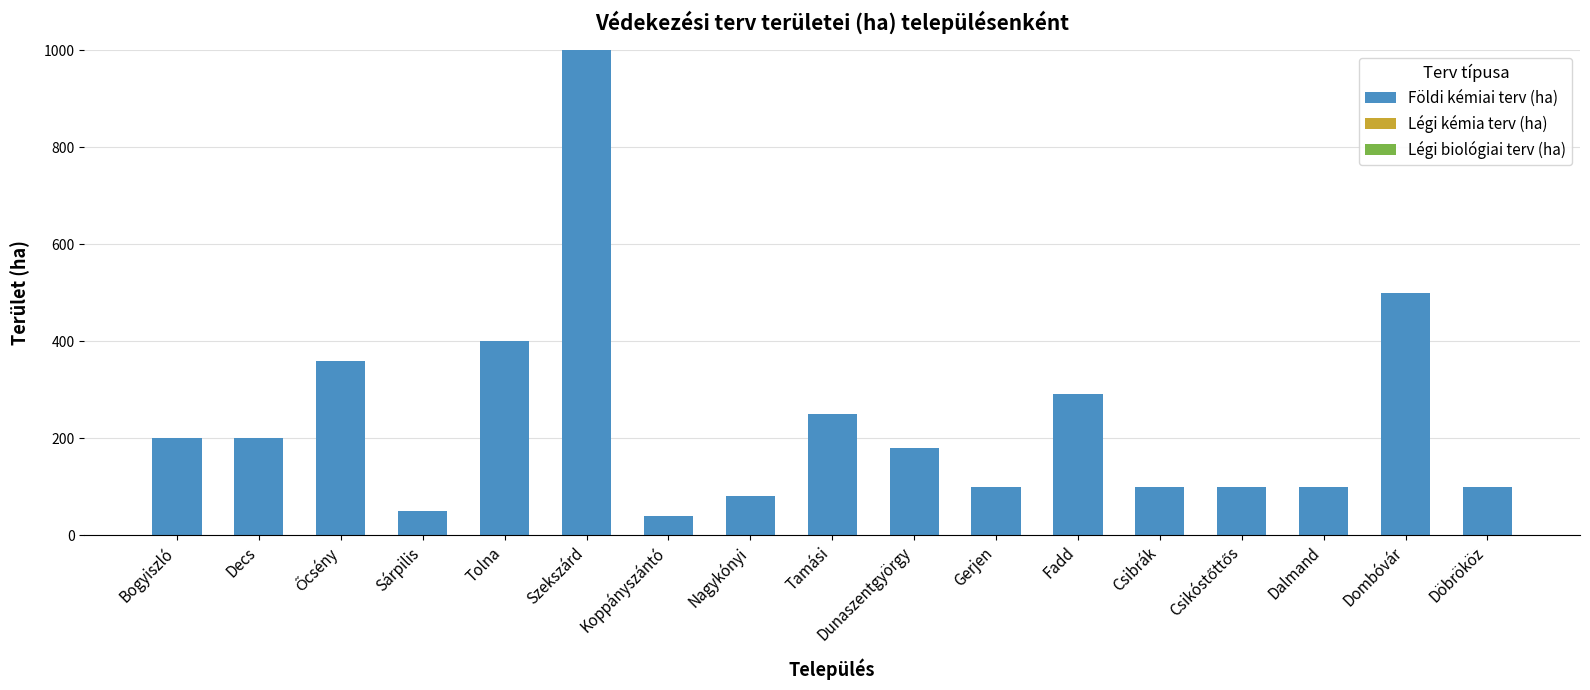

Is it true that the value at Bogyiszló is 47?

False